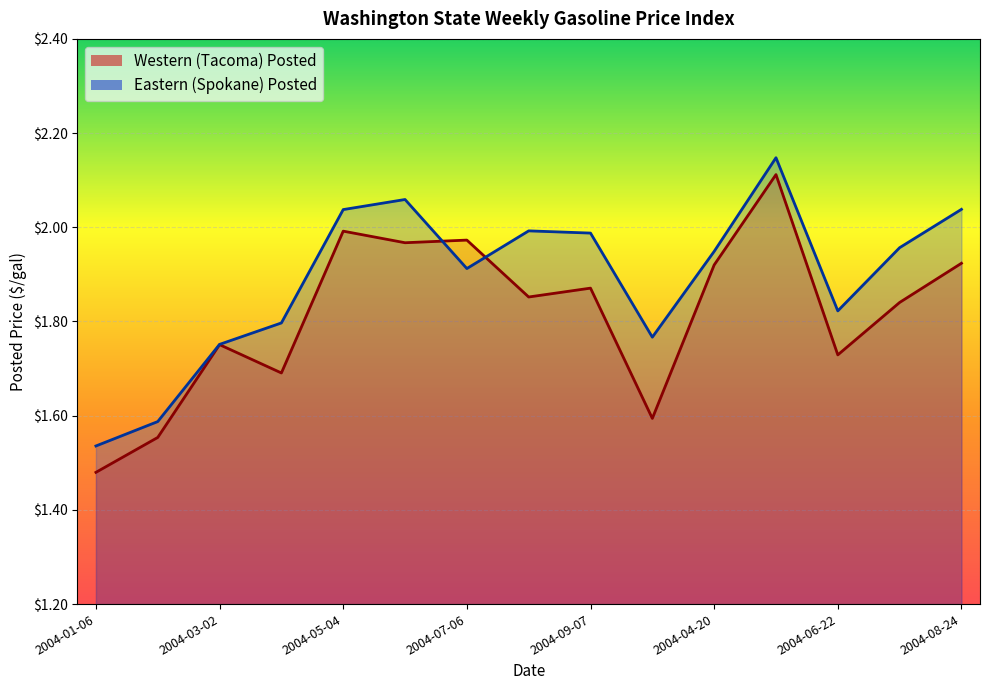

Rank the series by their maximum value, from highest to lowest.

Eastern Posted, Western Posted